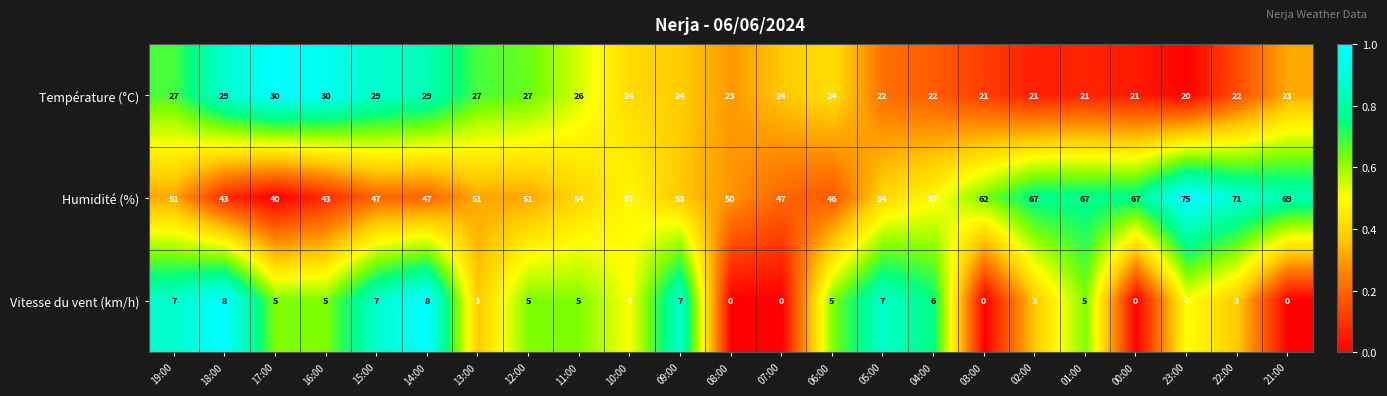

At how many categories does at least one series exceed 0?

23